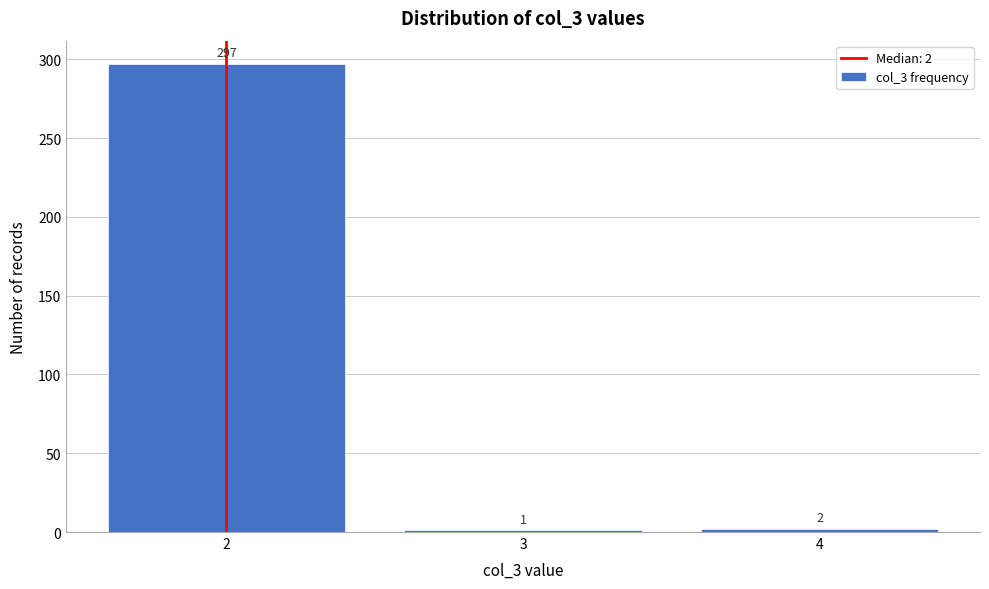

Which range on the x-axis has the tallest bar?

1.5 to 2.5